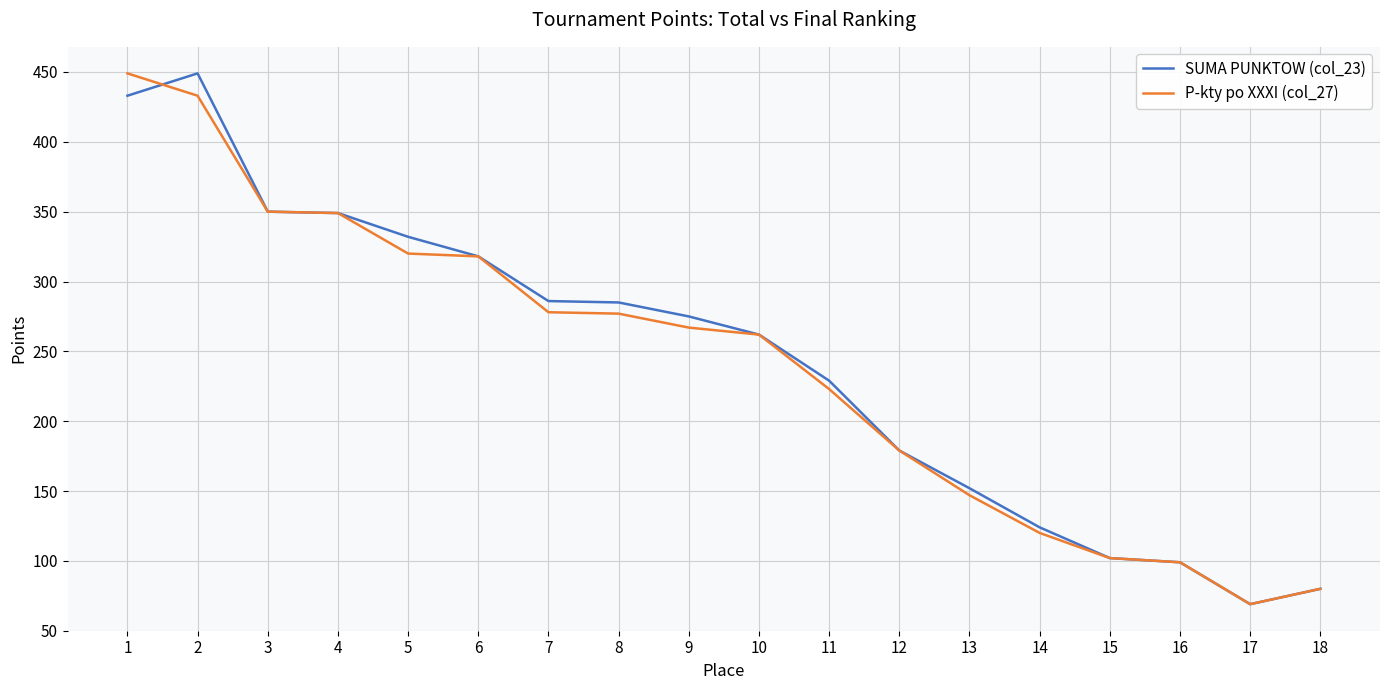

Is the value of P-kty po XXXI (col_27) at 15 greater than the value of SUMA PUNKTOW (col_23) at 10?

No